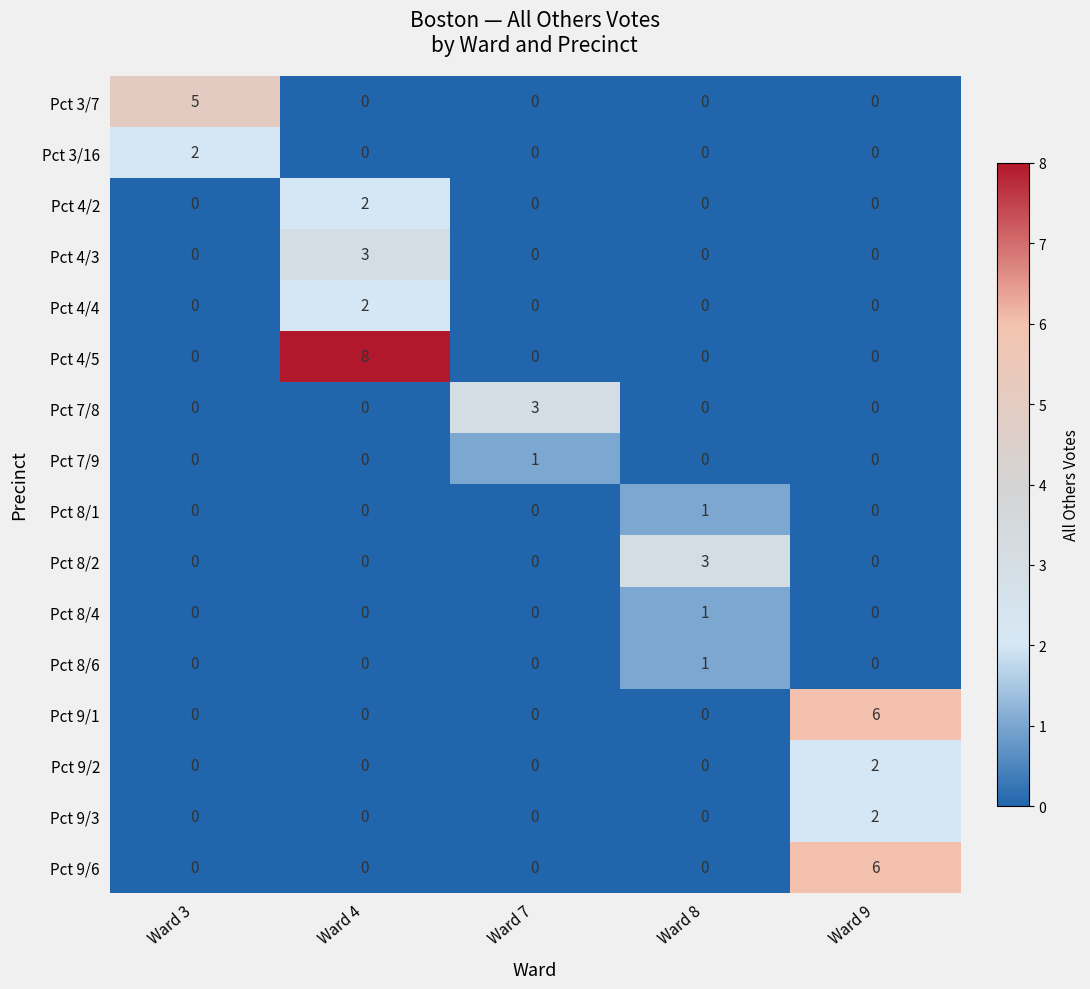

What is the sum of all Pct 4/5 values?

8